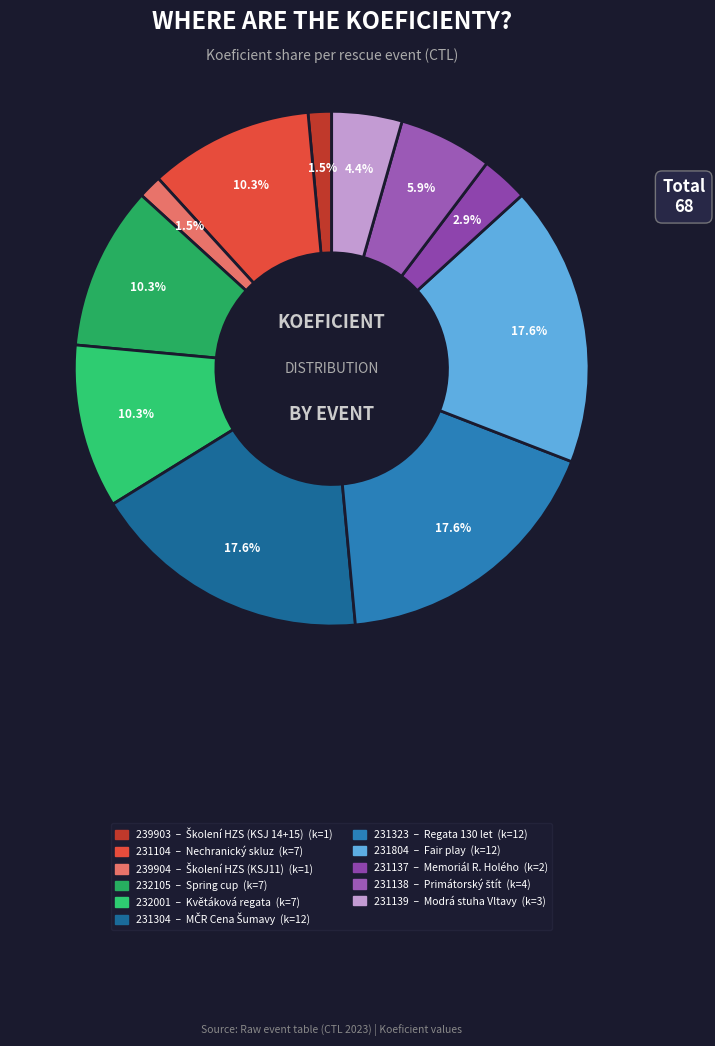

Between 231138 and 231104, which is larger?

231104